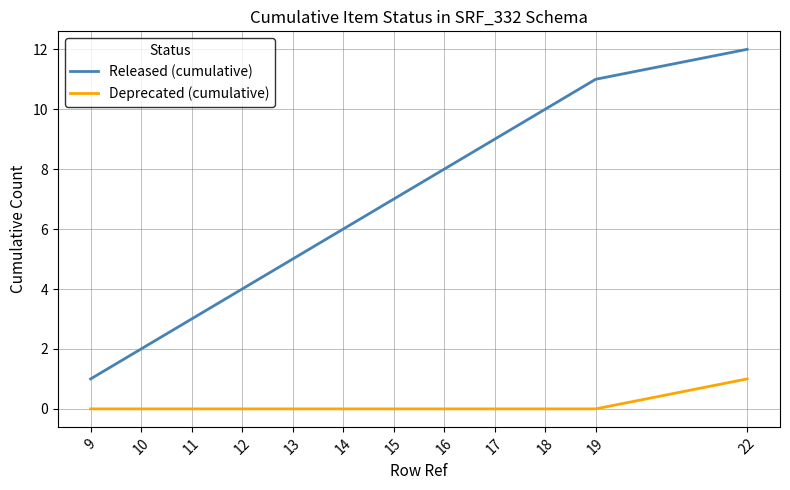

List the series in order of their overall mean, lowest first.

Deprecated (cumulative), Released (cumulative)